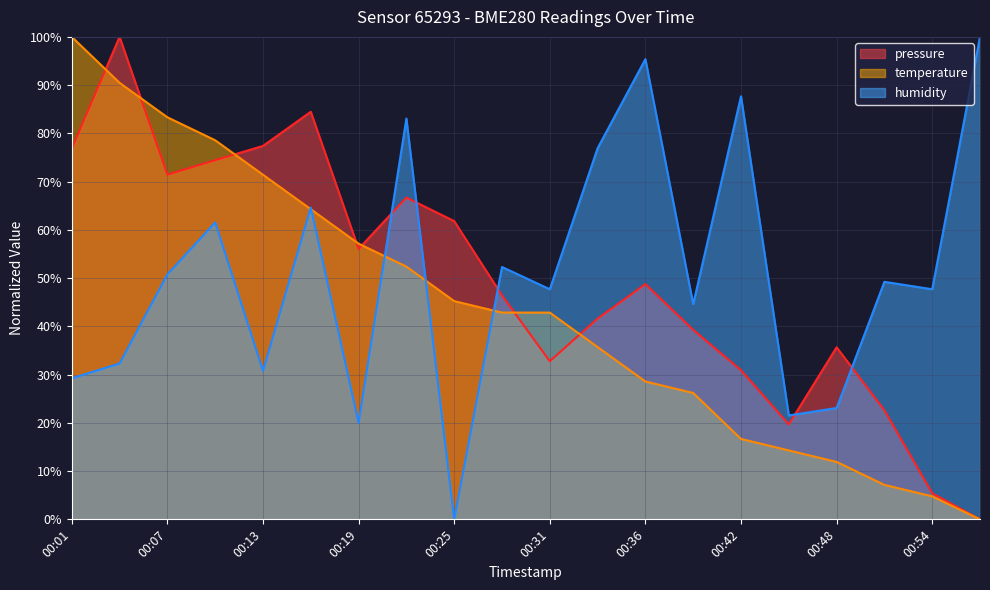

Reading left to right, what are all the values shown in this chart?

pressure: 76.9	100.0	71.4	74.4	77.4	84.5	56.1	66.7	61.8	46.4	32.8	41.6	48.8	39.3	30.9	19.7	35.7	22.6	5.4	0.0
temperature: 100.0	90.5	83.3	78.6	71.4	64.3	57.1	52.4	45.2	42.9	42.9	35.7	28.6	26.2	16.7	14.3	11.9	7.1	4.8	0.0
humidity: 29.2	32.3	50.8	61.5	30.8	64.6	20.0	83.1	0.0	52.3	47.7	76.9	95.4	44.6	87.7	21.5	23.1	49.2	47.7	100.0